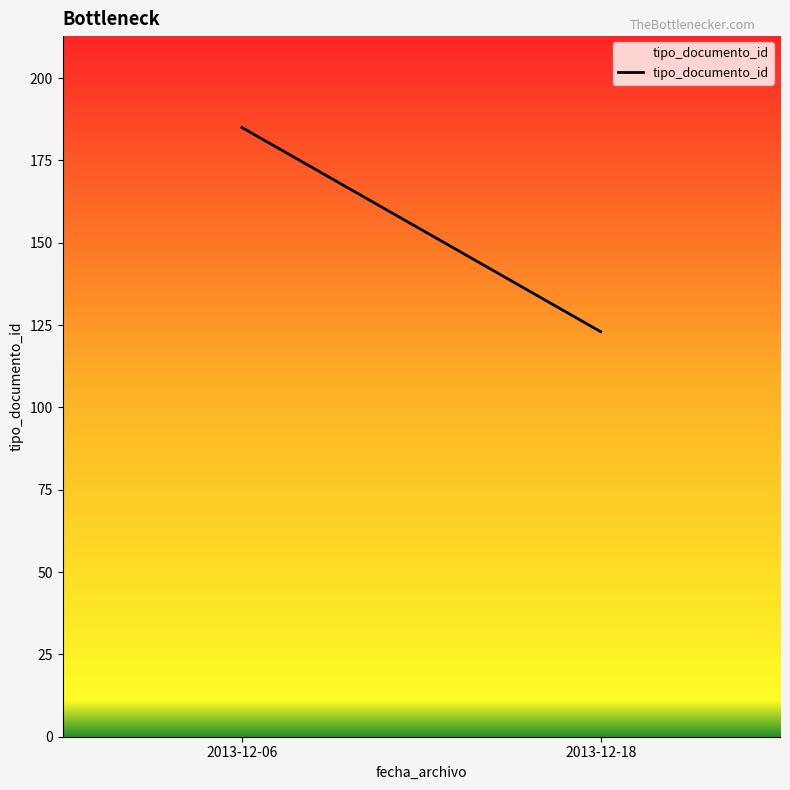

What is the difference between the maximum and minimum values?

62